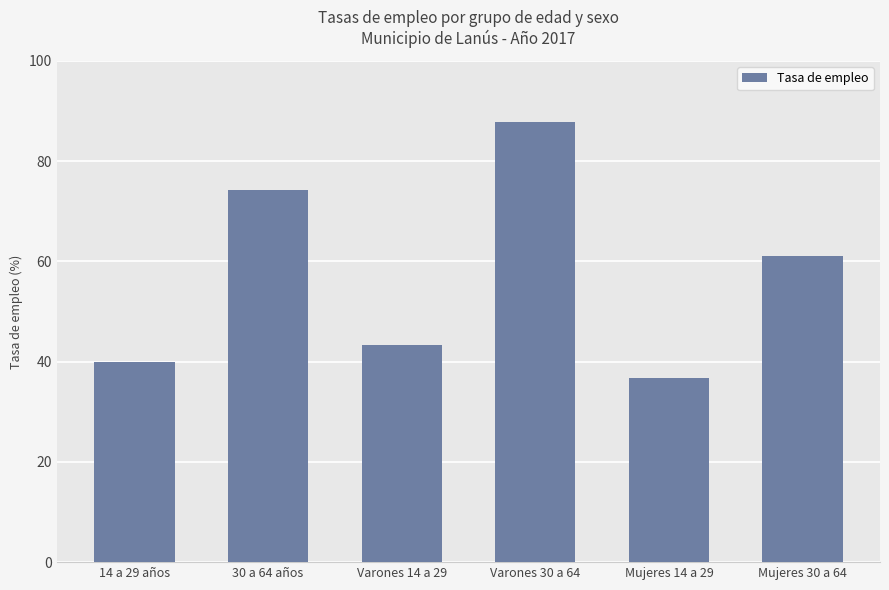

Rank the categories by value from highest to lowest.

Varones 30 a 64, 30 a 64 años, Mujeres 30 a 64, Varones 14 a 29, 14 a 29 años, Mujeres 14 a 29